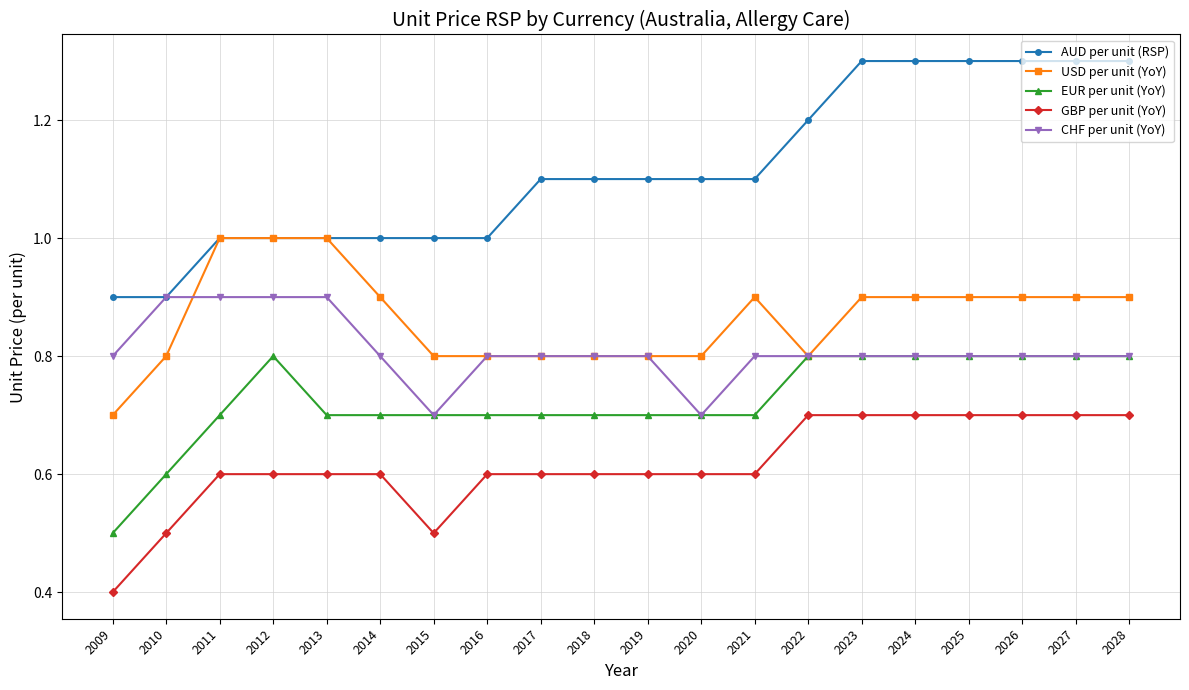

What is the value of the AUD per unit (RSP) point at the 15th from the left?

1.3